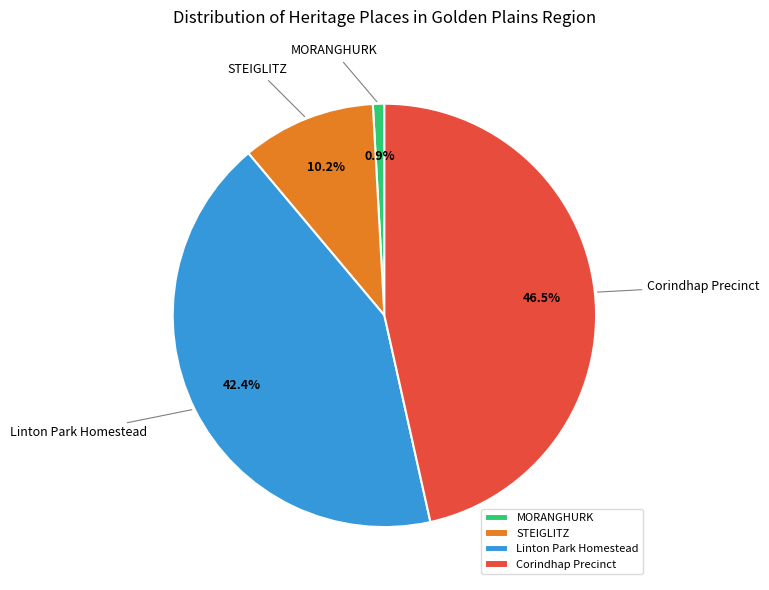

What percentage is NOT represented by Linton Park Homestead?

57.6%